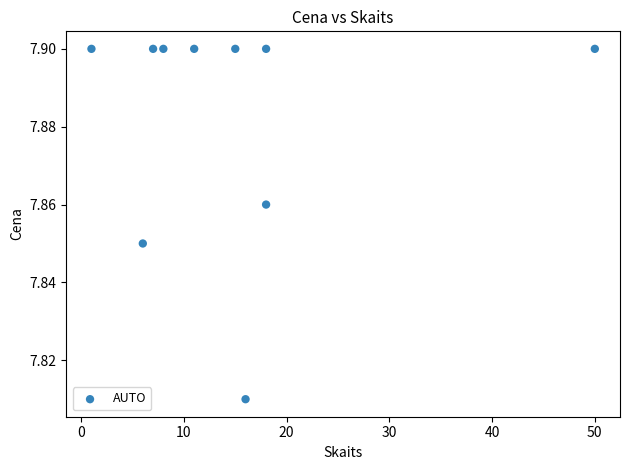

What is the range of X values (max minus min)?

49.0